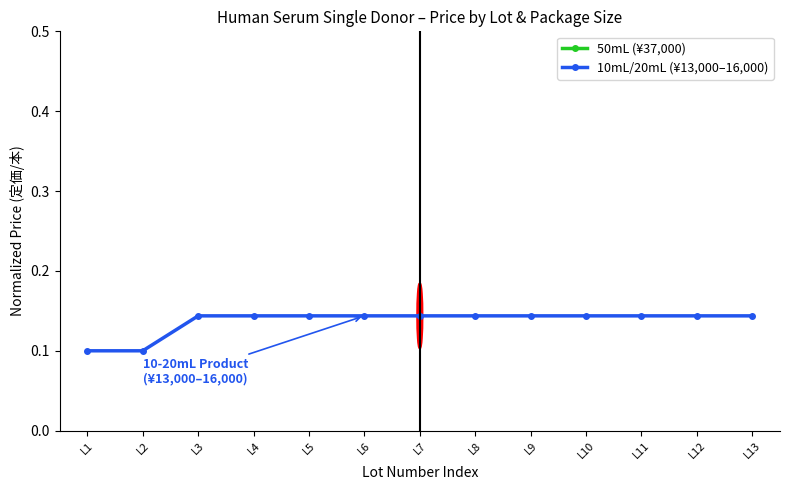

Which series has the largest total across all categories?

50mL (¥37,000)